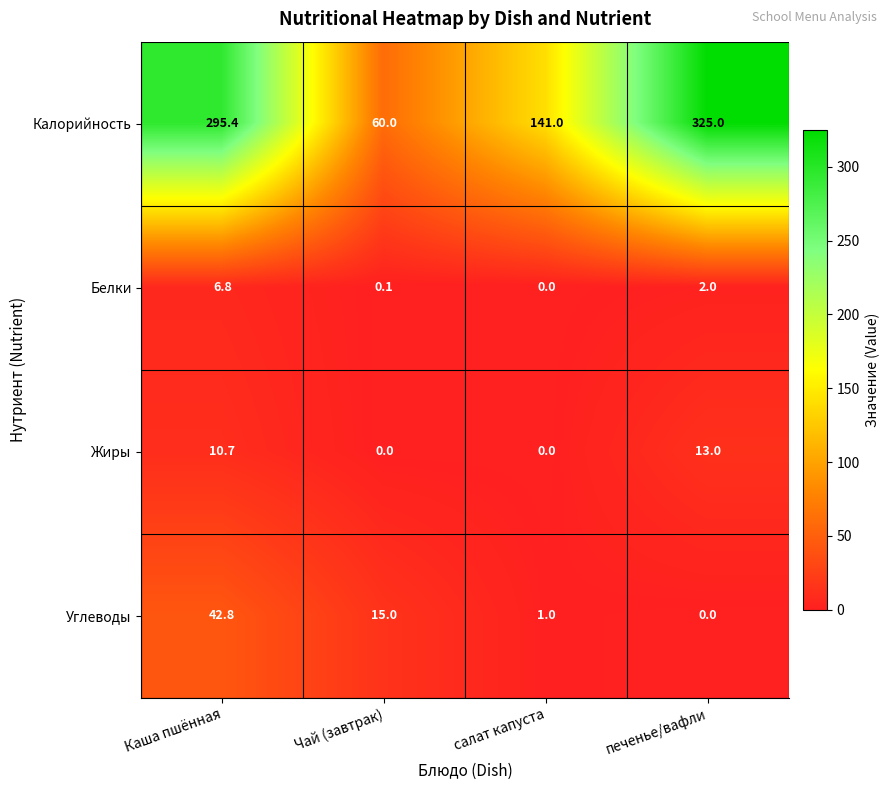

How many values in the Углеводы series are below 15?

2